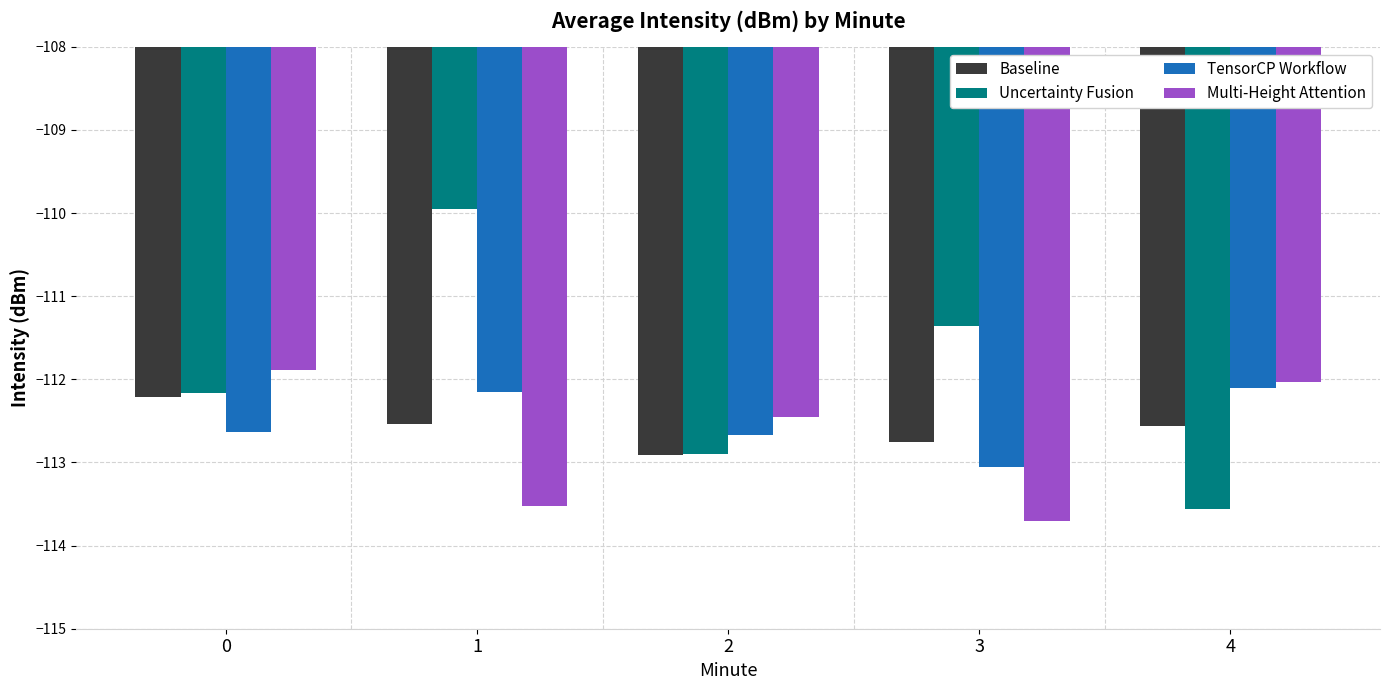

At 1, list the series in order from largest to smallest.

Uncertainty Fusion, TensorCP Workflow, Baseline, Multi-Height Attention